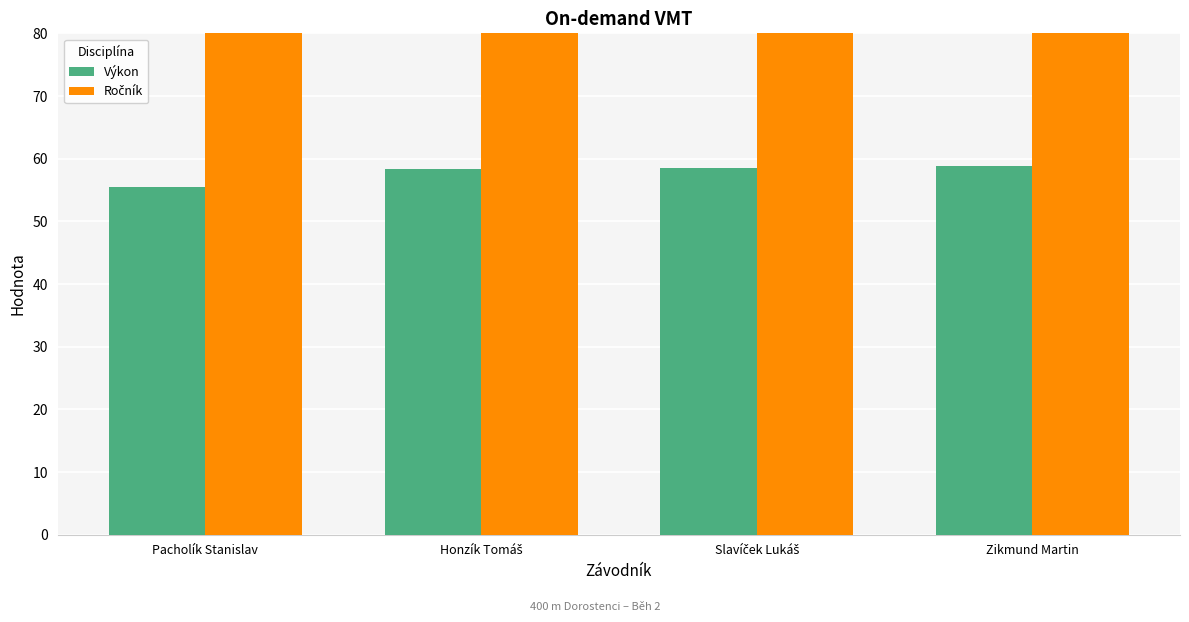

Is it true that Ročník equals 20.3 at Slavíček Lukáš?

False